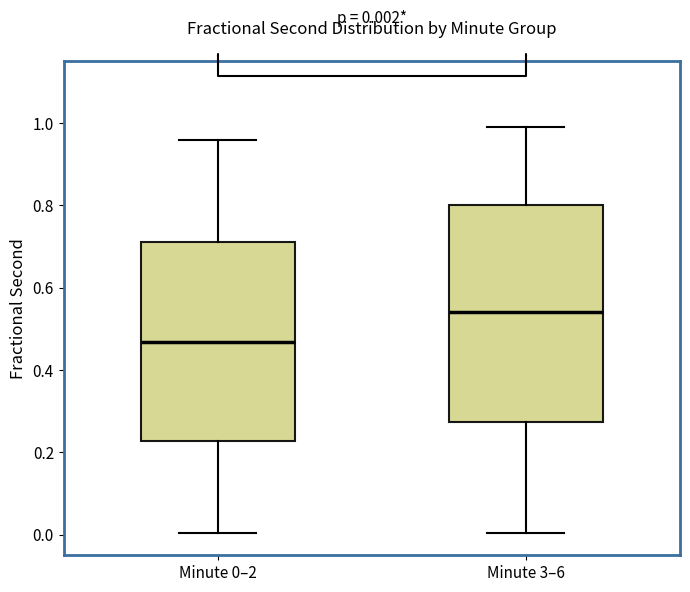

Which box has the highest median line?

Minute 3–6